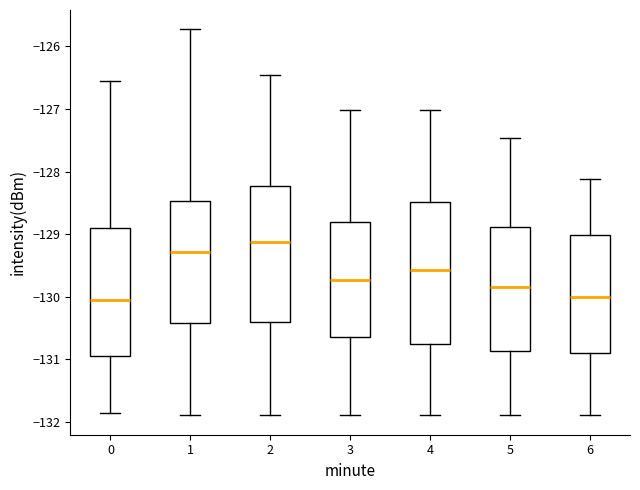

Where is the upper edge of the box at x = 6 on the y-axis? The values are not printed on the chart, so give them approximately, as read against the axis.

-129.0